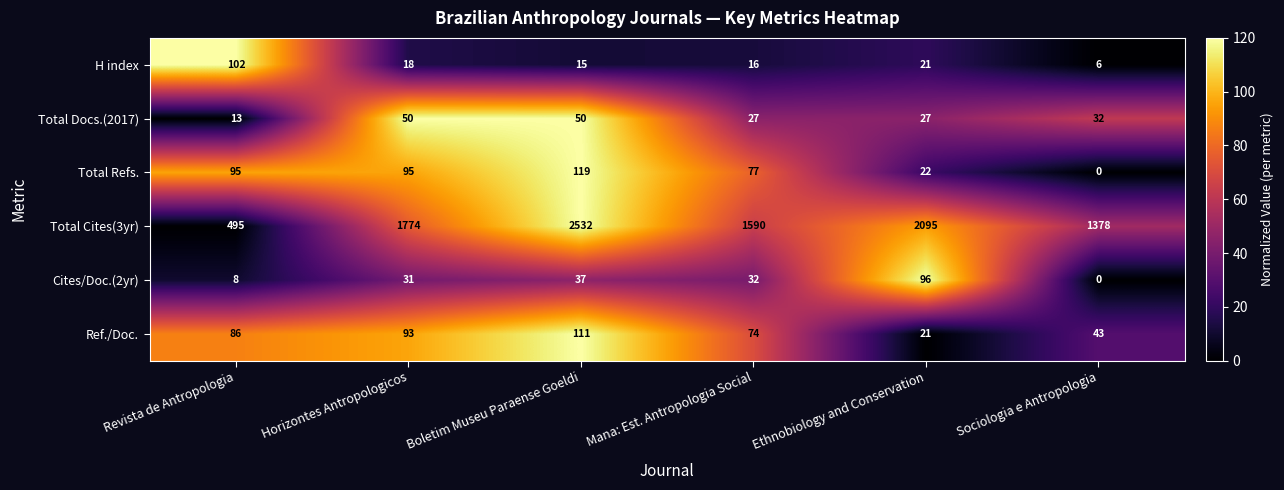

What value does the Ref./Doc. series have at Sociologia e Antropologia?

43